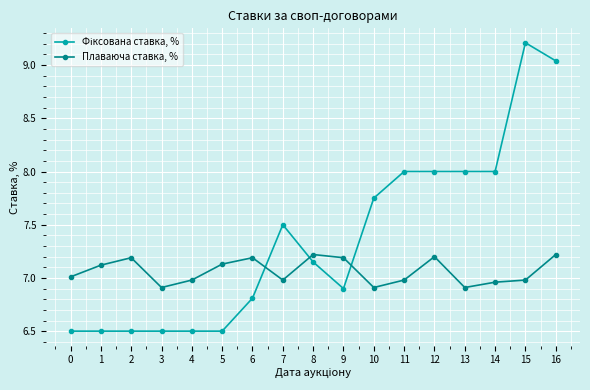

At which category does Плаваюча ставка, % reach its first local peak?

2